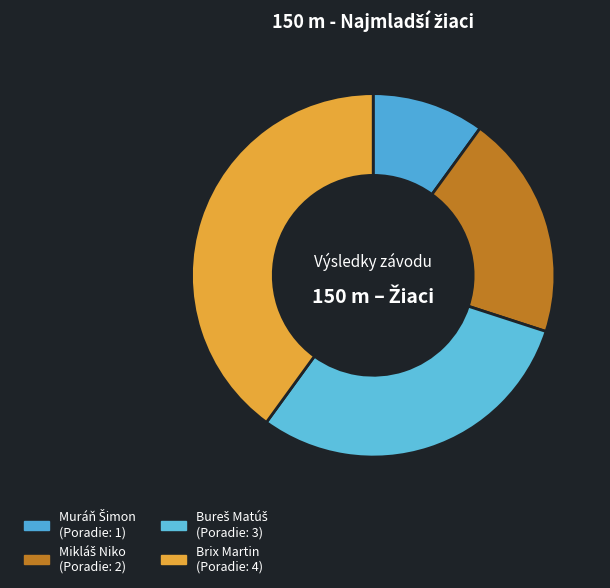

Is there a majority slice in this chart?

No